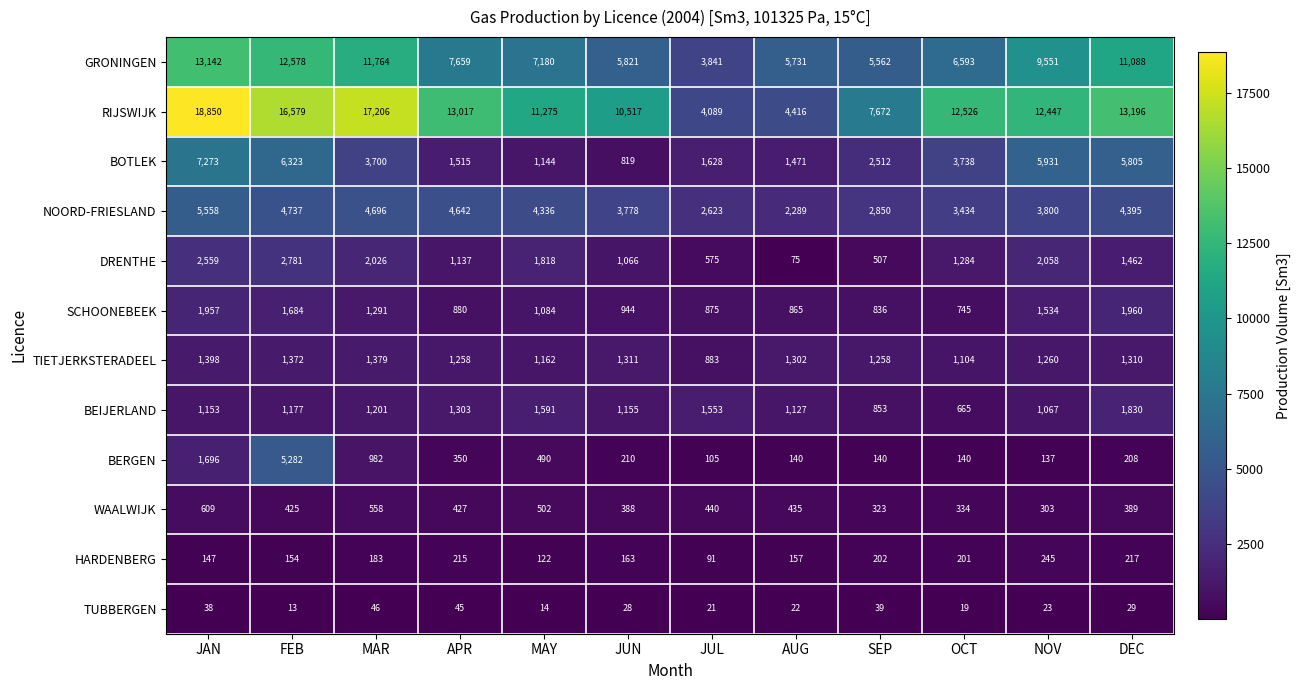

Rank the series at FEB from lowest to highest value.

TUBBERGEN, HARDENBERG, WAALWIJK, BEIJERLAND, TIETJERKSTERADEEL, SCHOONEBEEK, DRENTHE, NOORD-FRIESLAND, BERGEN, BOTLEK, GRONINGEN, RIJSWIJK